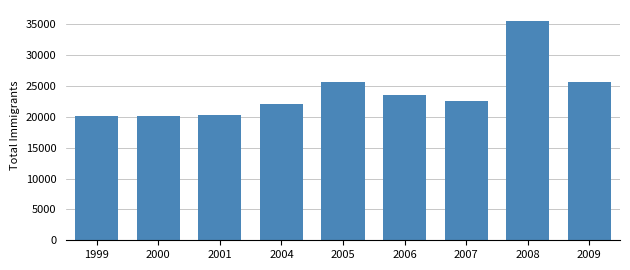

What is the change in value from 2000 to 2008?

+15363